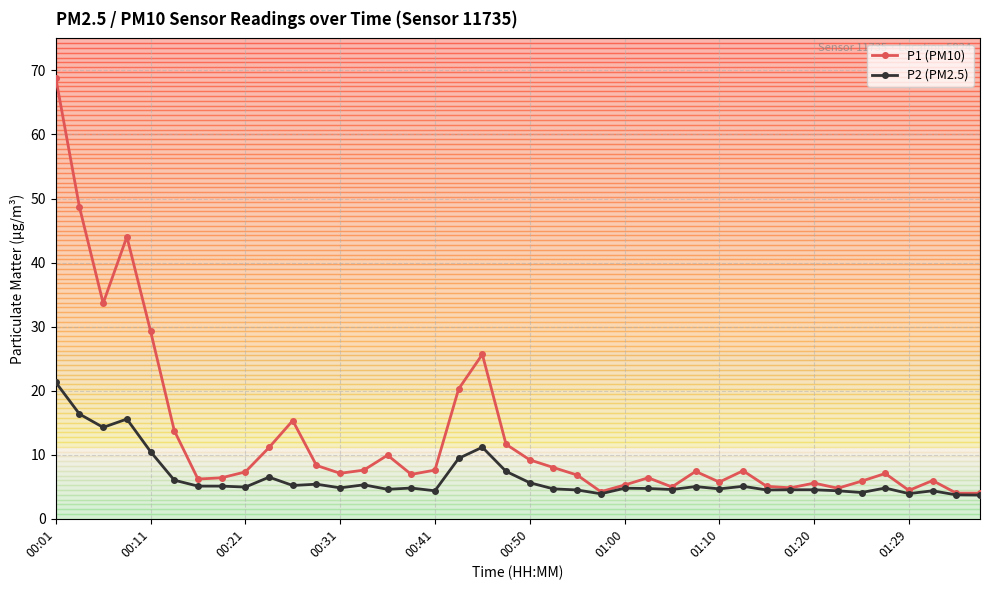

How many series are shown in this chart?

2